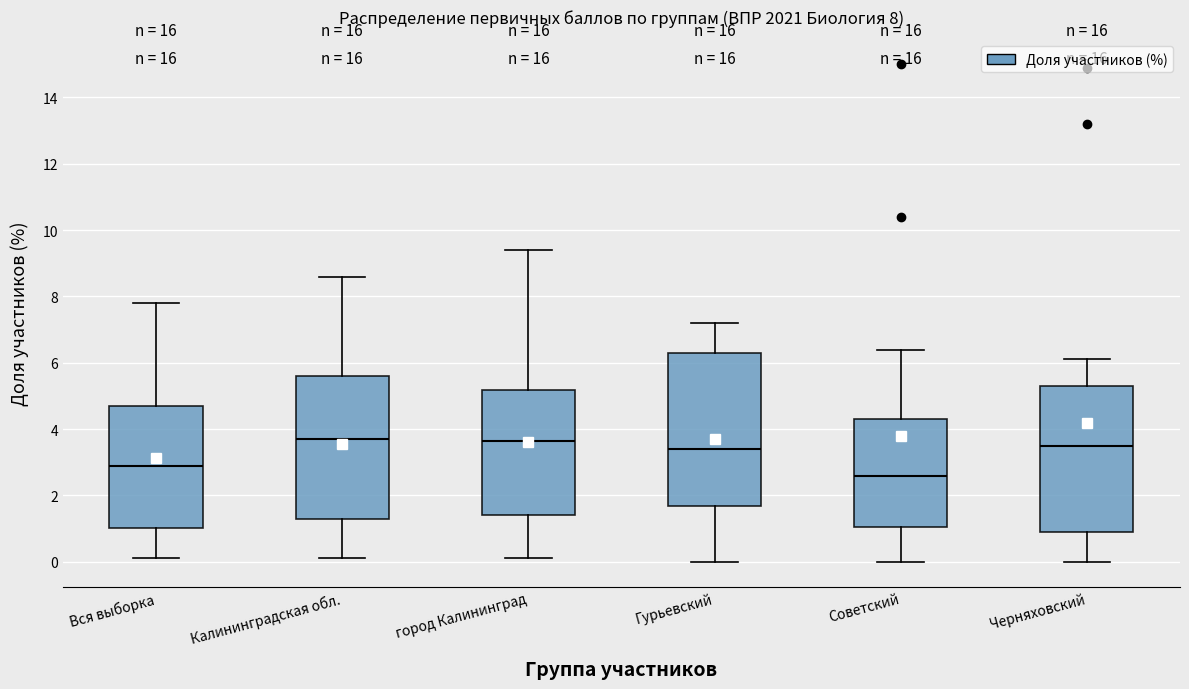

Comparing the boxes themselves (not the whiskers), which one is the tallest?

Гурьевский